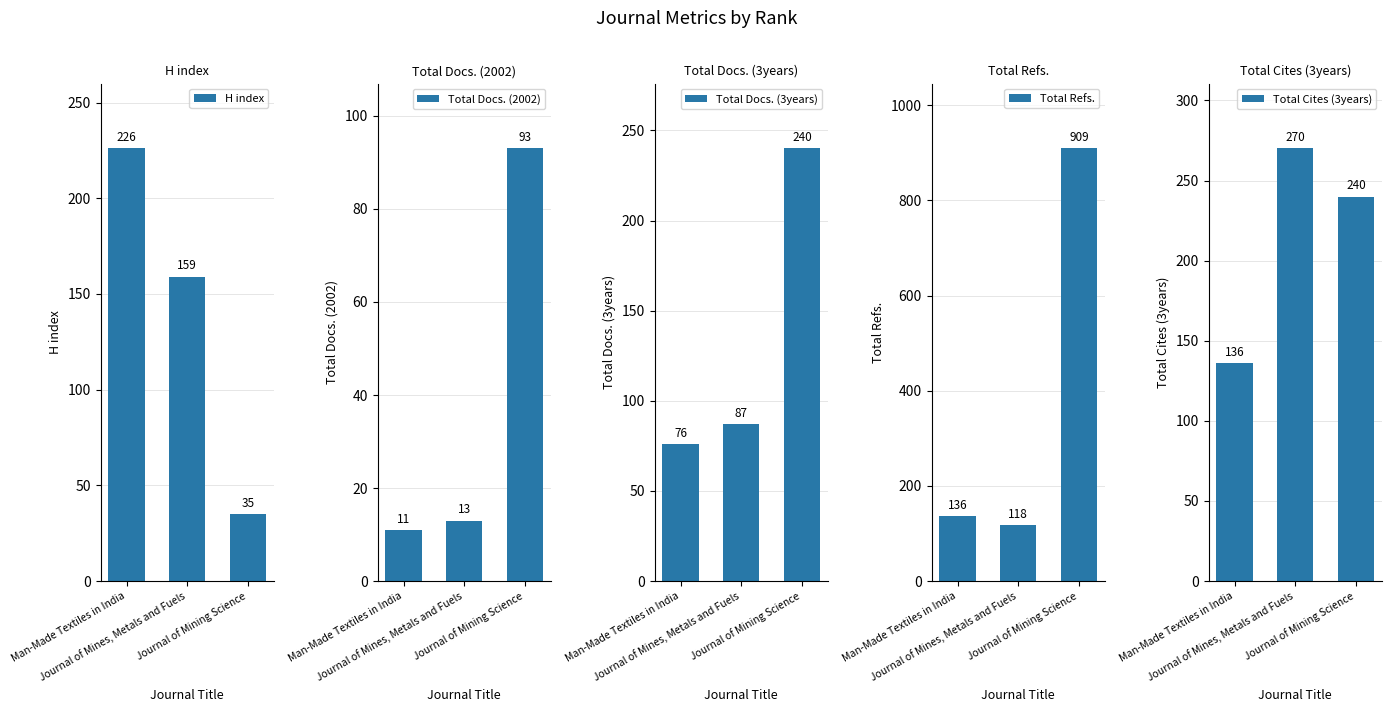

How many Total Cites (3years) values are between 136 and 270?

3